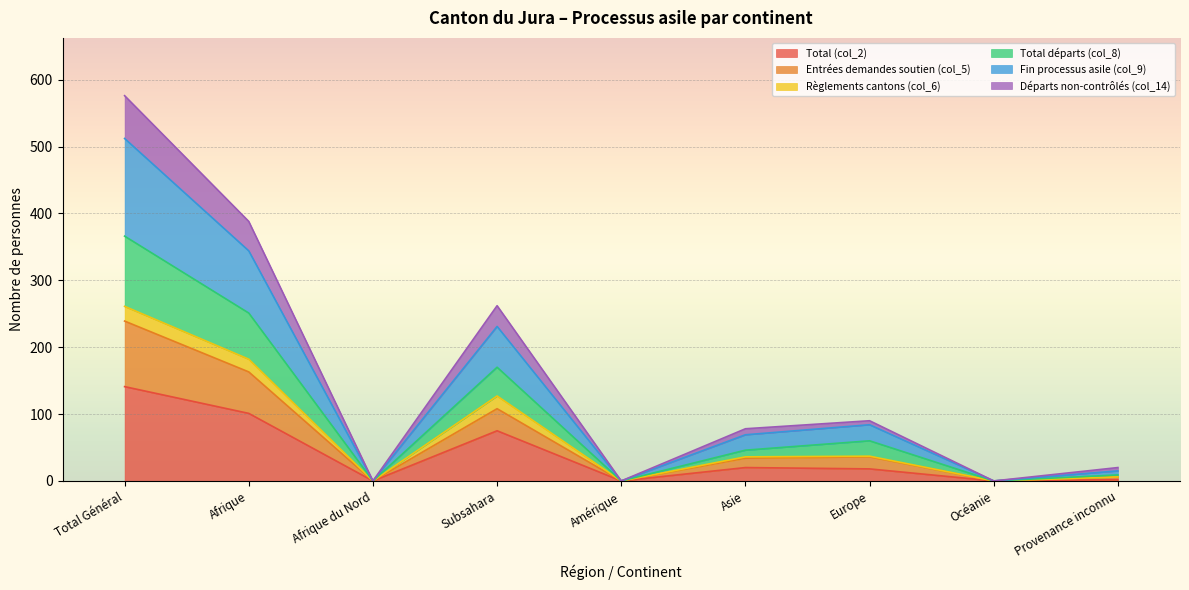

What position from the left is Total Général?

1